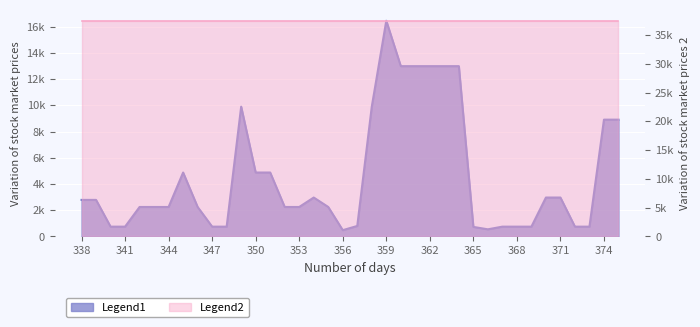

Reading left to right, what are all the values shown in this chart?

338=2790.0	339=2790.0	340=750.0	341=750.0	342=2250.0	343=2250.0	344=2250.0	345=4878.0	346=2250.0	347=750.0	348=750.0	349=9900.0	350=4878.0	351=4878.0	352=2250.0	353=2250.0	354=2970.0	355=2250.0	356=482.2	357=802.1	358=9900.0	359=16452.0	360=12990.0	361=12990.0	362=12990.0	363=12990.0	364=12990.0	365=730.0	366=546.3	367=750.0	368=750.0	369=750.0	370=2970.0	371=2970.0	372=750.0	373=750.0	374=8910.0	375=8910.0